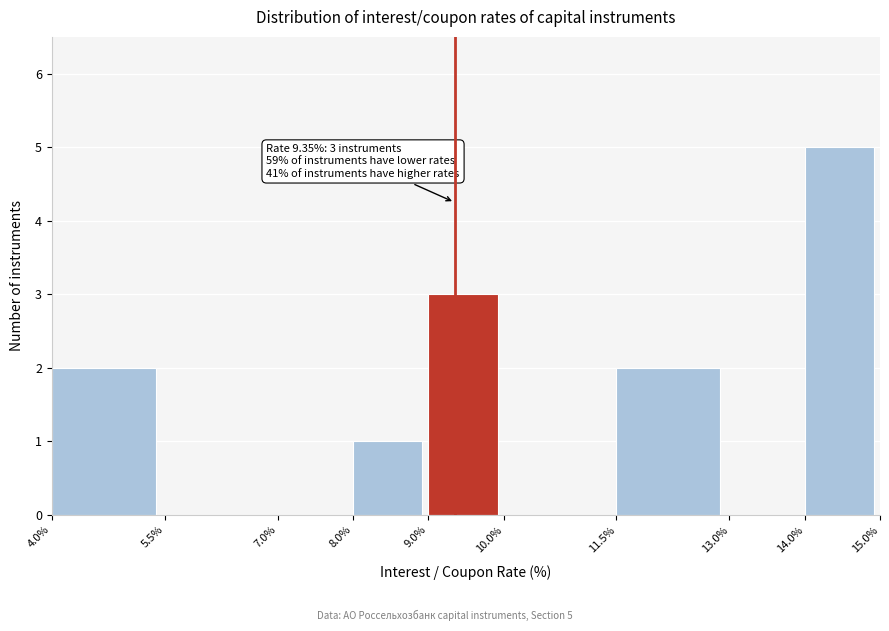

Which range on the x-axis has the tallest bar?

14.0% to 15.0%